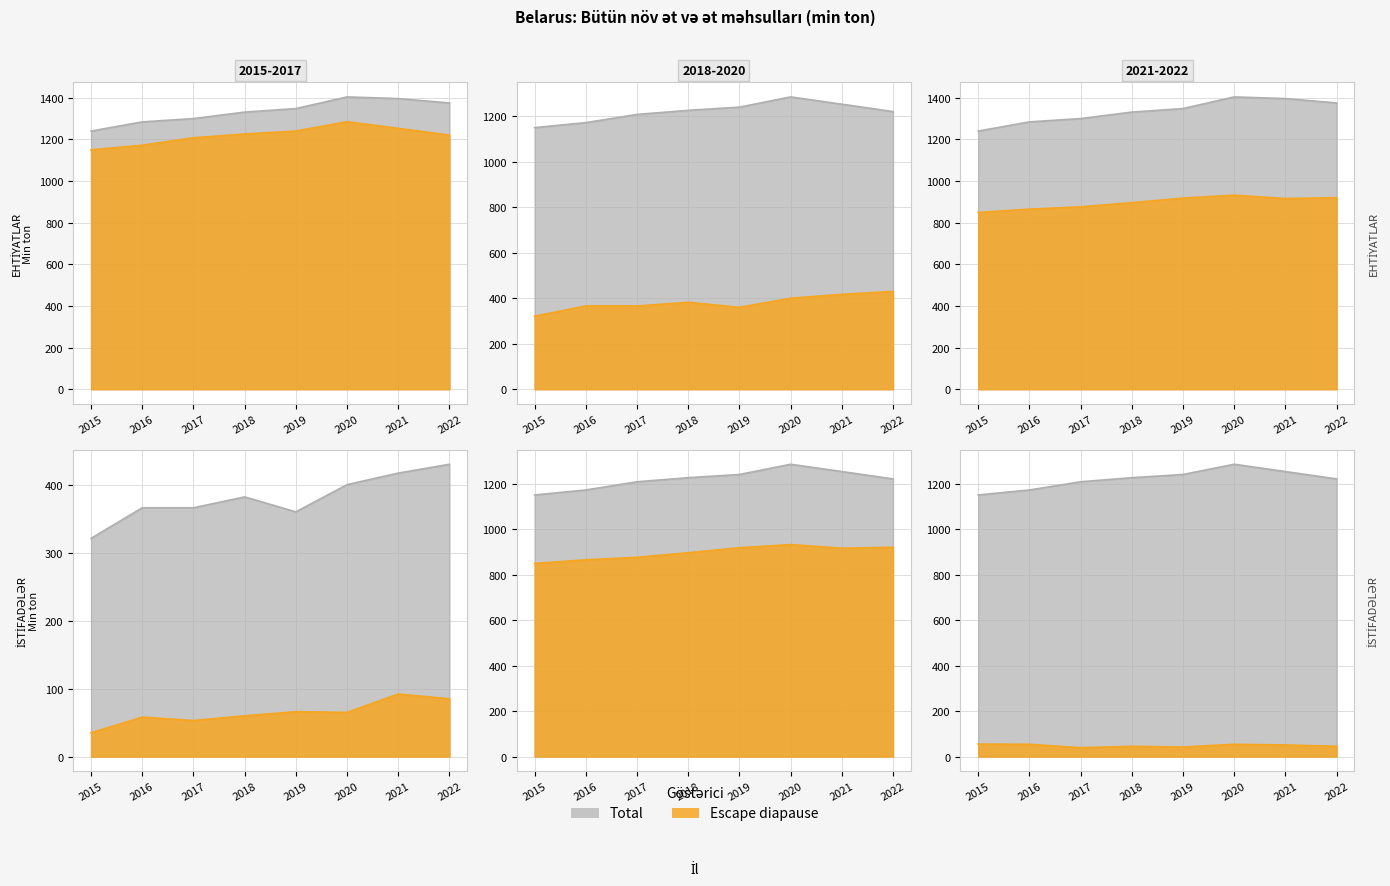

True or false: Əhalinin şəxsi istehlak fondu has a value of 1384.4 at 2017.

False